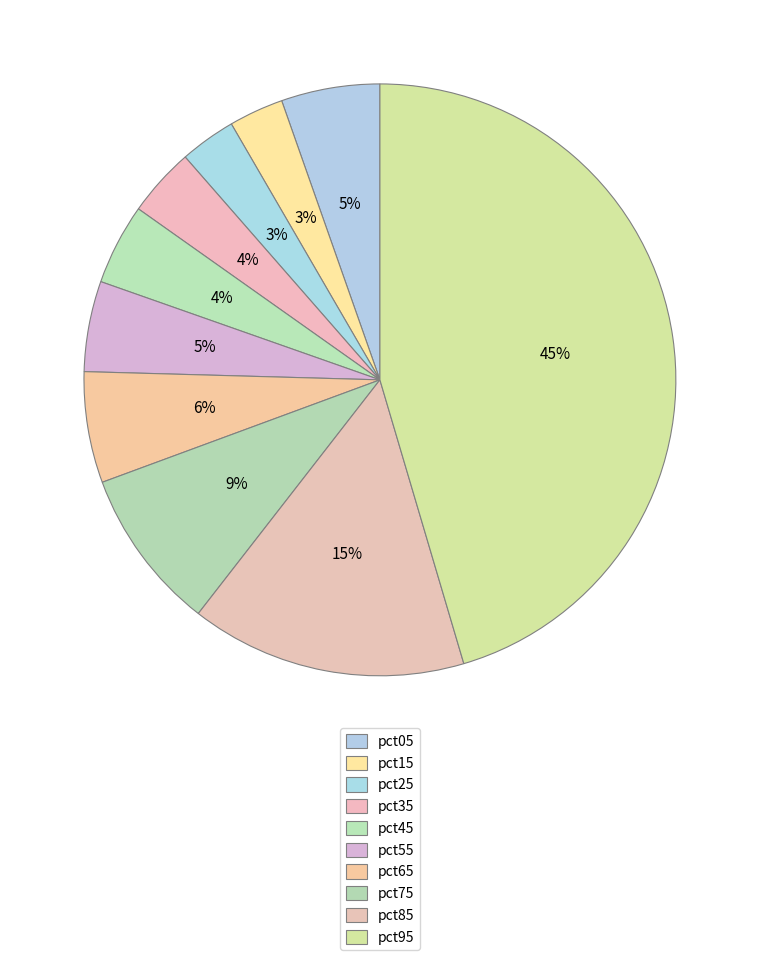

Rank the categories by value from highest to lowest.

pct95, pct85, pct75, pct65, pct05, pct55, pct45, pct35, pct25, pct15